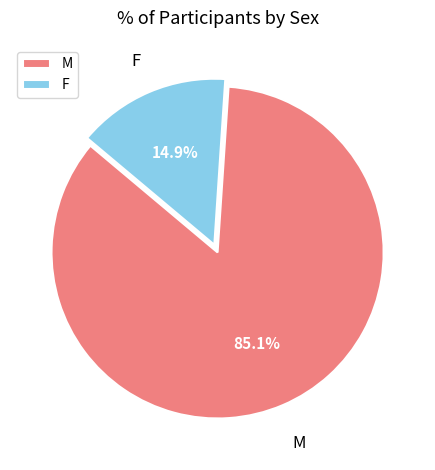

Is F the majority of the pie?

No